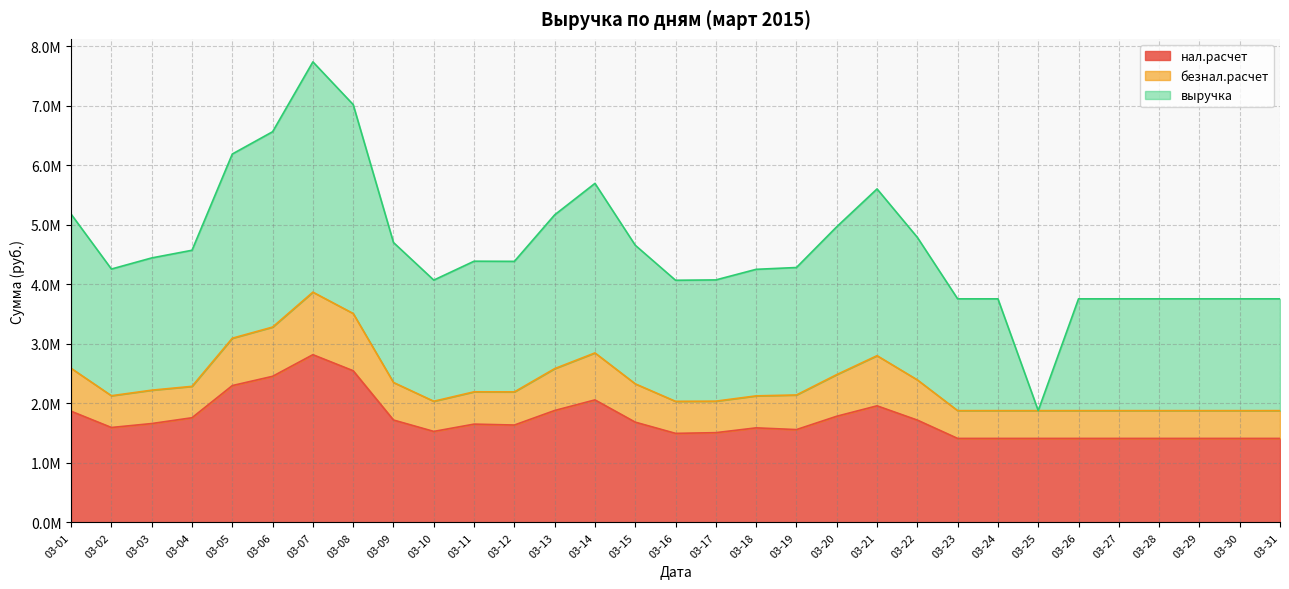

Is it true that нал.расчет equals 1635629.1 at 03-12?

True